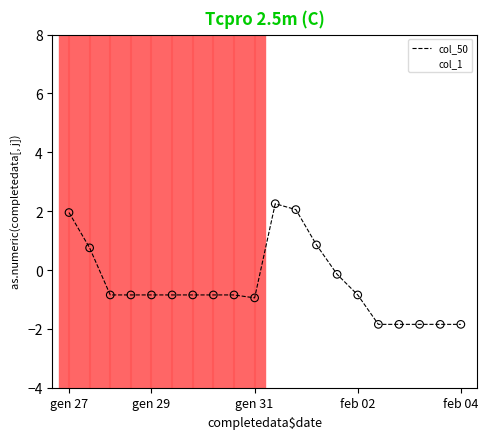

Which series has the largest range (max minus min)?

col_50